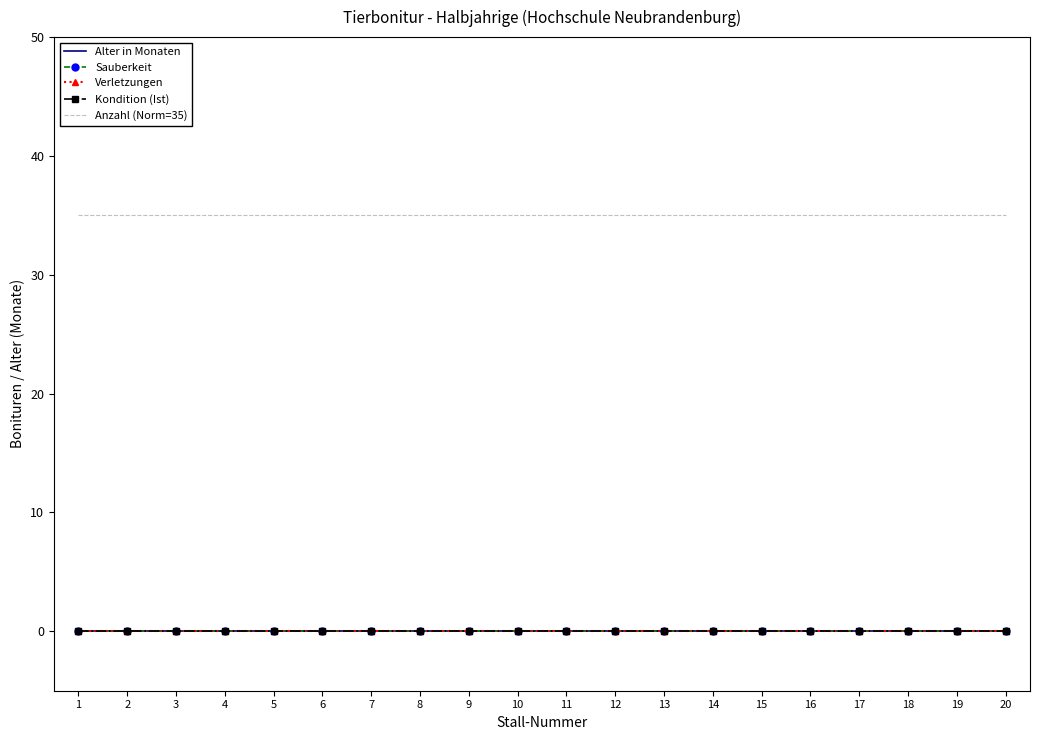

How many series are shown in this chart?

5